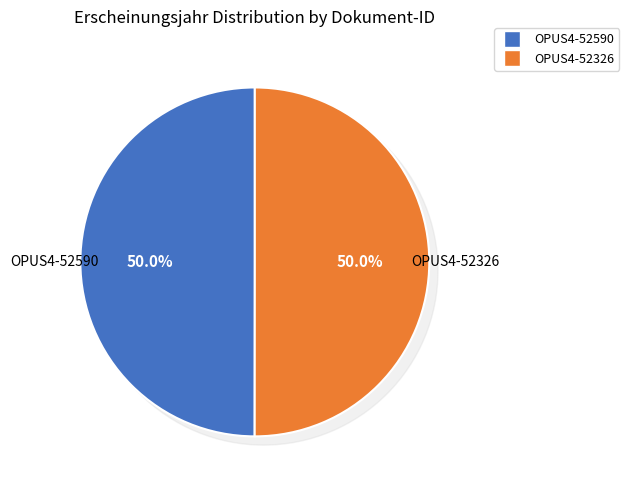

What percentage is the OPUS4-52590 slice, to the nearest percent?

50%